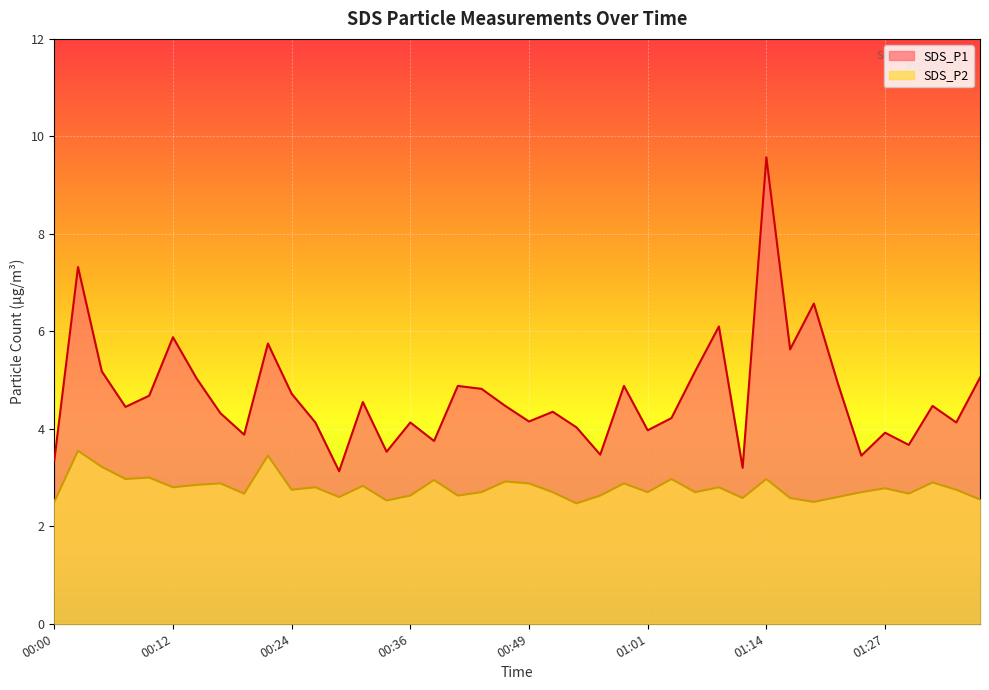

The value of SDS_P2 at 01:27 is 0.7. True or false?

False